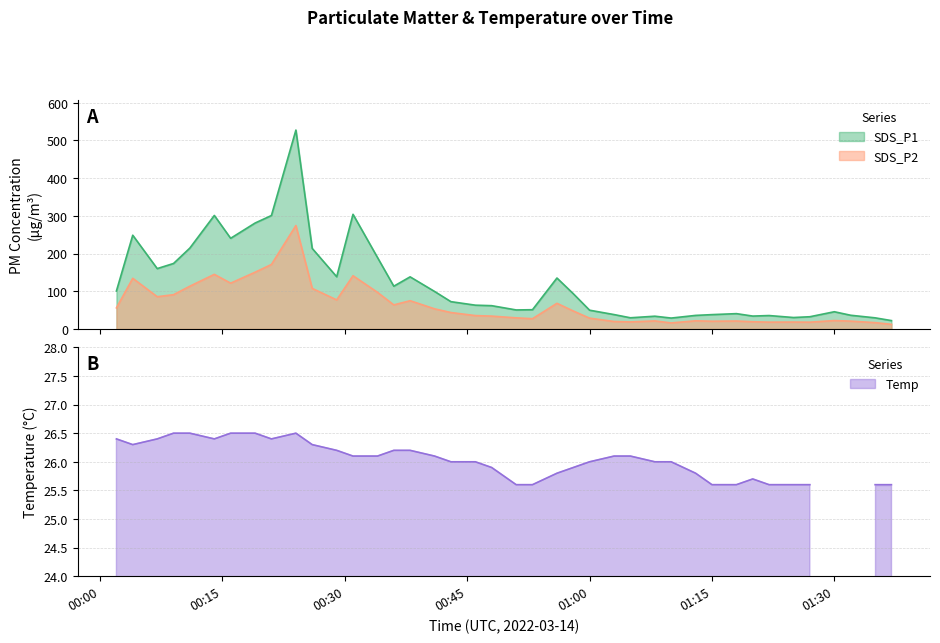

What is the difference between the maximum and minimum values in the SDS_P1 series?

505.2